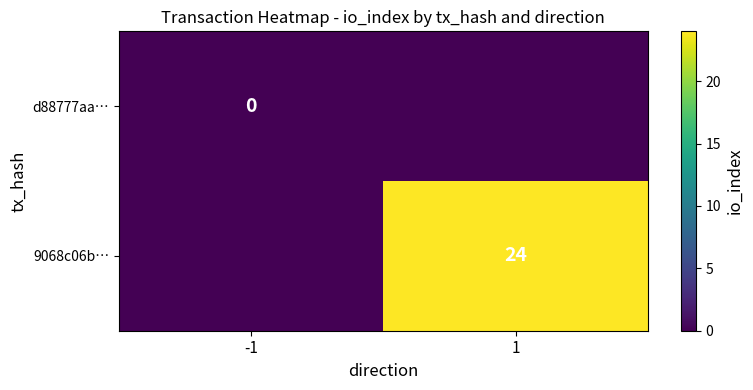

The value of 9068c06b… at 1 is 8. True or false?

False